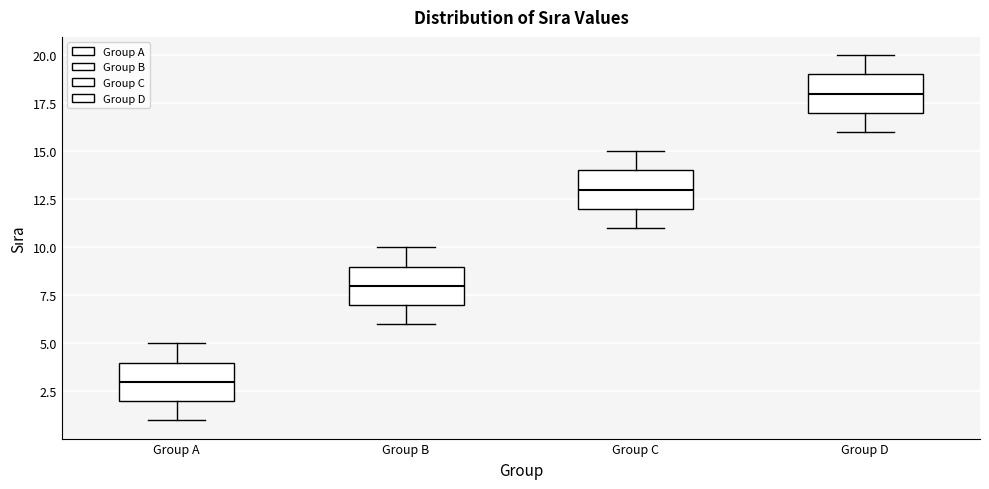

Reading left to right, read every box against the y-axis: the position of its median line, the range the box covers, and the ends of its whiskers. The values are not printed on the chart, so give them approximately, as read against the axis.

Group A: median 3, box 2 to 4, whiskers 1 to 5
Group B: median 8, box 7 to 9, whiskers 6 to 10
Group C: median 13, box 12 to 14, whiskers 11 to 15
Group D: median 18, box 17 to 19, whiskers 16 to 20